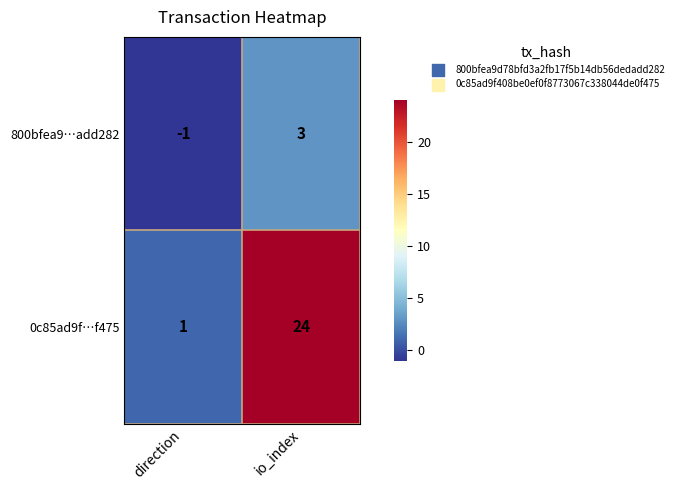

True or false: 0c85ad9f…f475 has a value of 1 at direction.

True